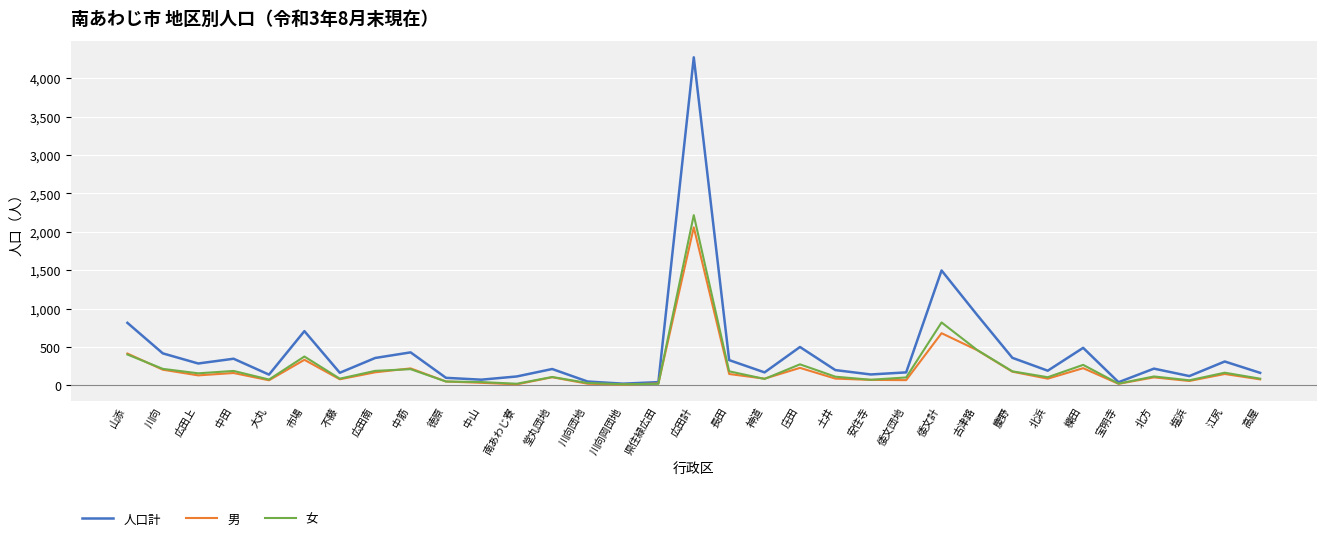

What are all the series names shown in the legend?

人口計, 男, 女